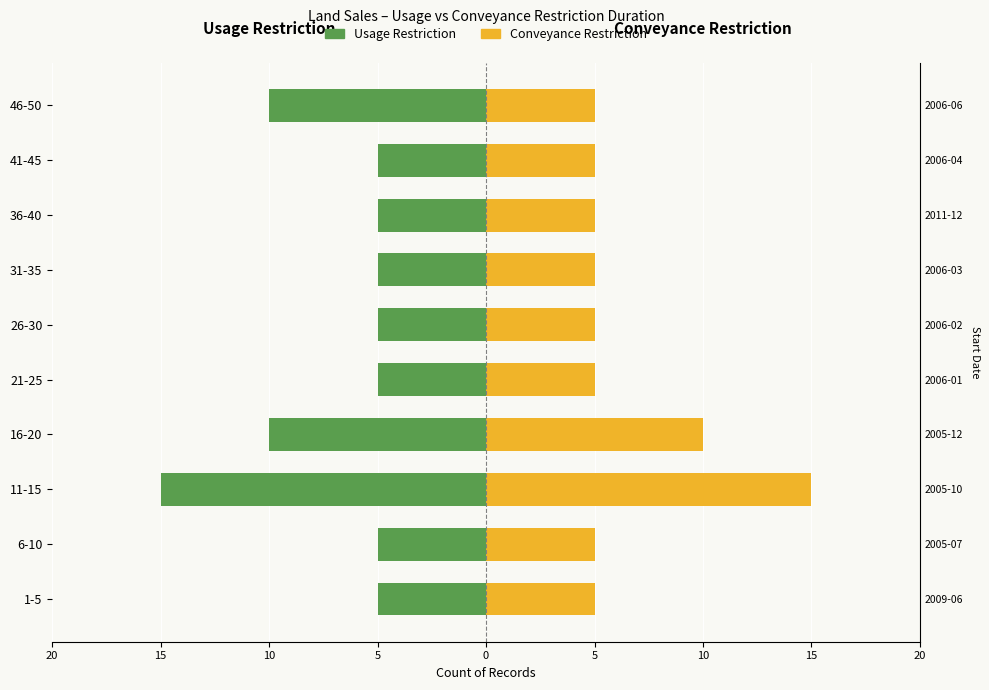

What is the value of the Usage Restriction bar at the 7th from the left?

-15